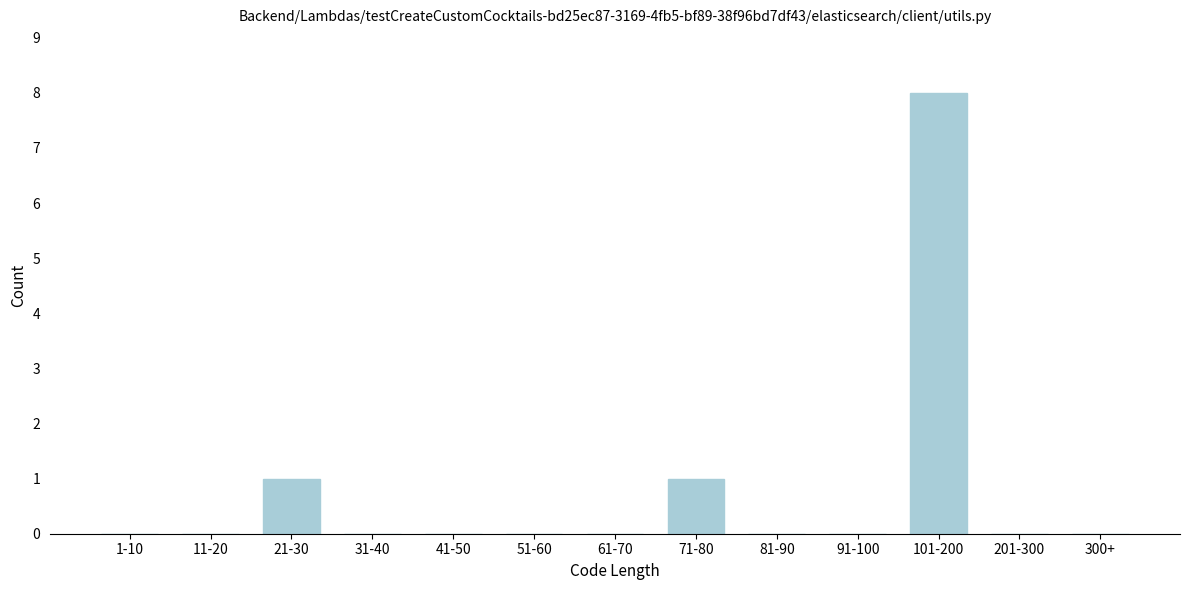

Reading left to right, extract all data points from this chart.

1-10=0	11-20=0	21-30=1	31-40=0	41-50=0	51-60=0	61-70=0	71-80=1	81-90=0	91-100=0	101-200=8	201-300=0	300+=0